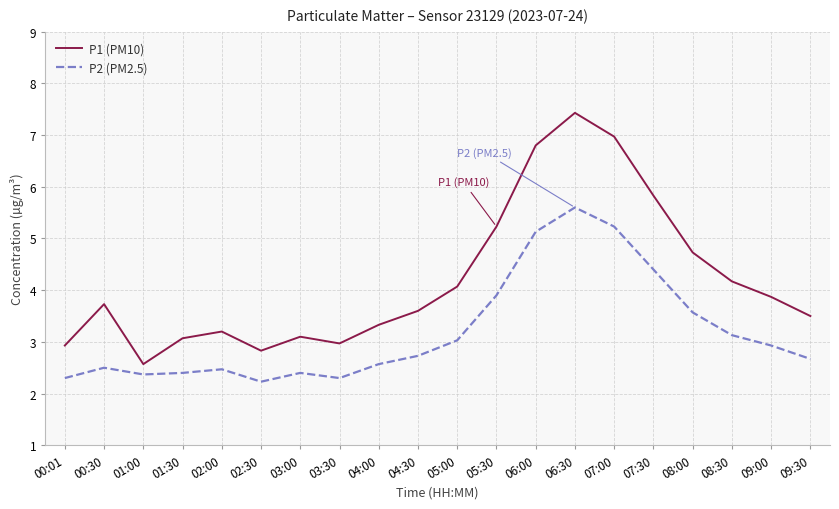

What position from the right is 05:30?

9